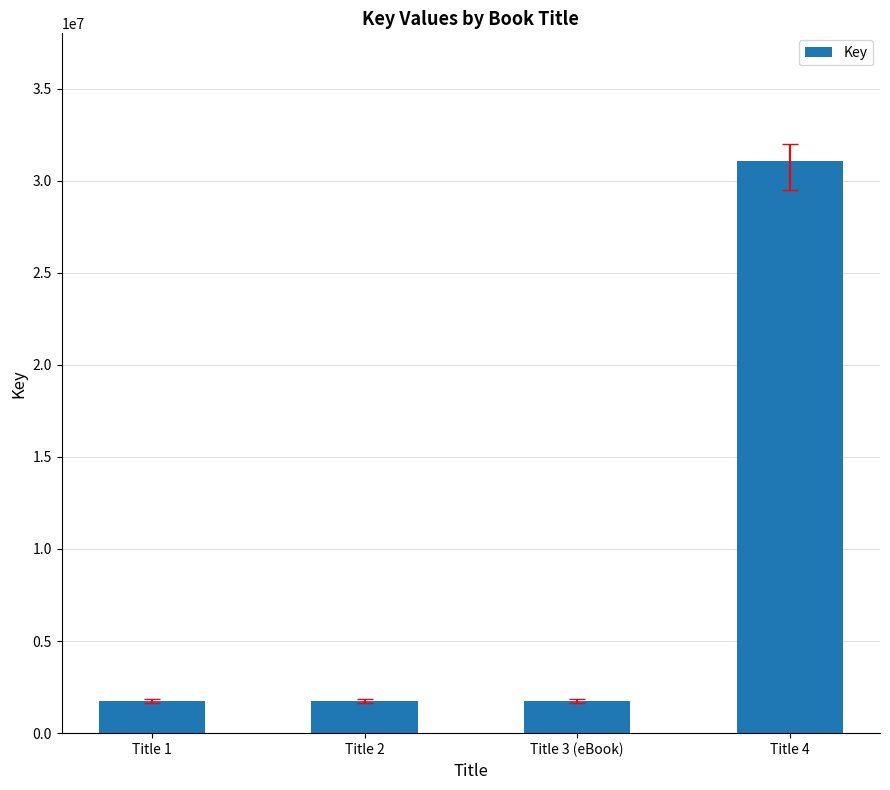

The value at Title 1 is 2923868. True or false?

False